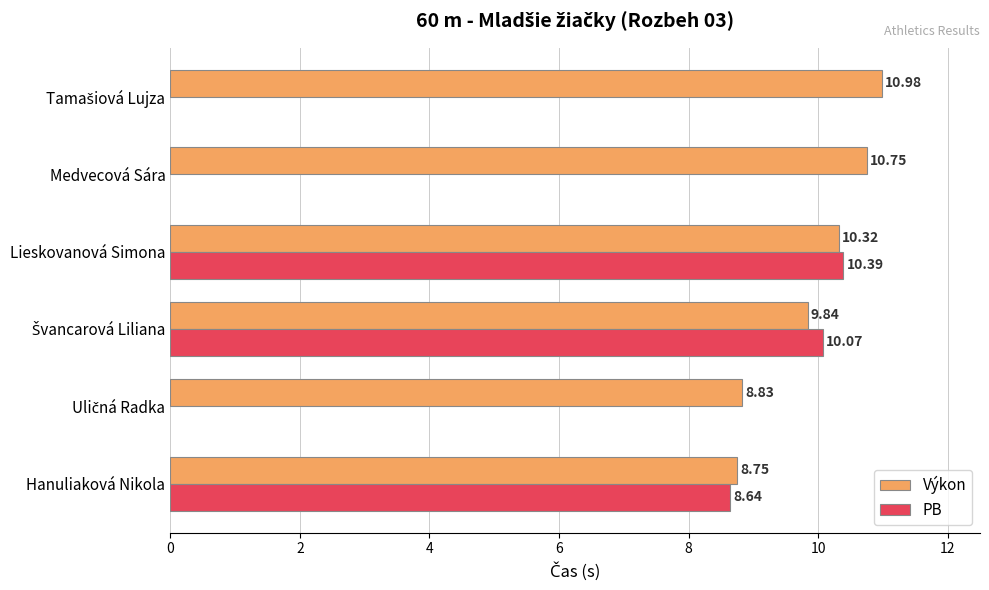

What is the sum of all Výkon values?

59.5